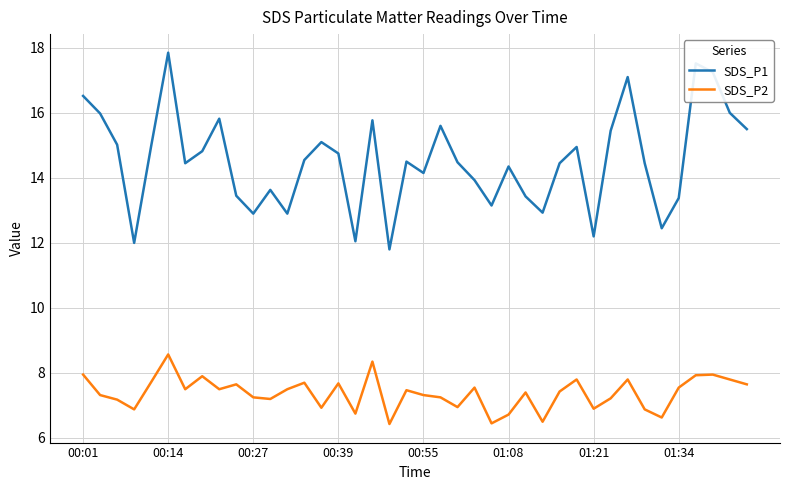

List the series in order of their overall mean, lowest first.

SDS_P2, SDS_P1